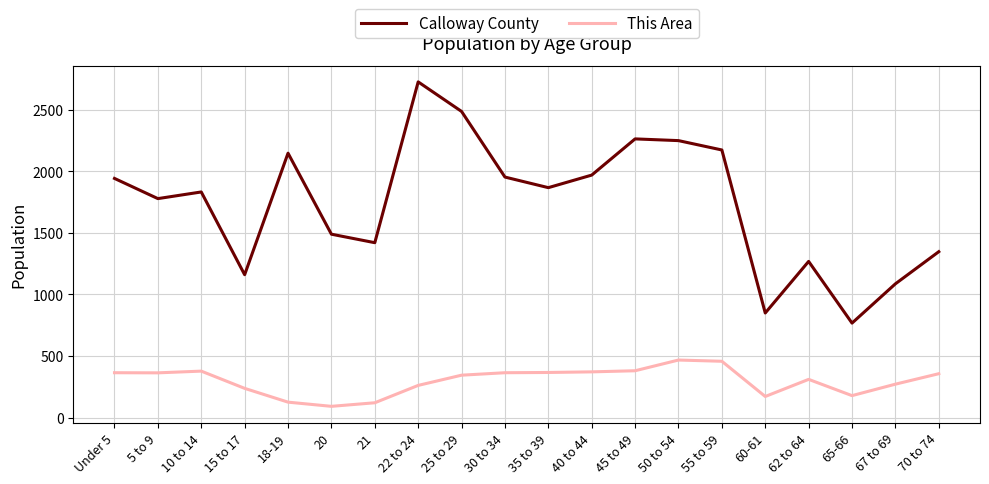

At which label is Calloway County closest to 1746?

5 to 9